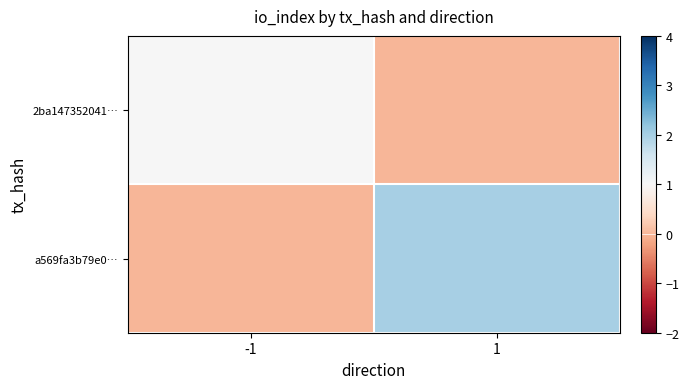

Reading left to right, transcribe all the data shown in this chart.

2ba147352041…: -1=1	1=0
a569fa3b79e0…: -1=0	1=2